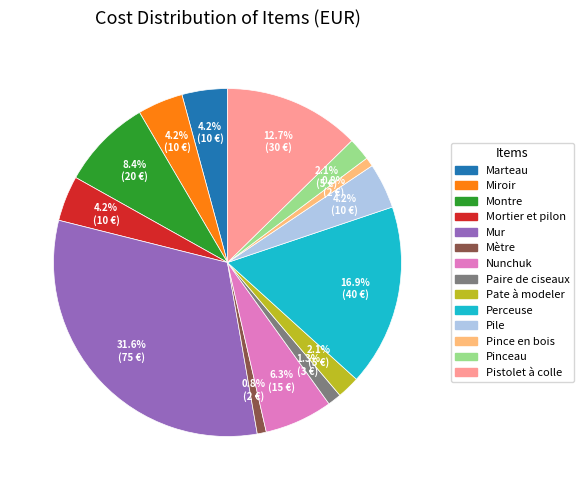

To the nearest percent, what is the combined percentage of Mortier et pilon and Nunchuk?

11%